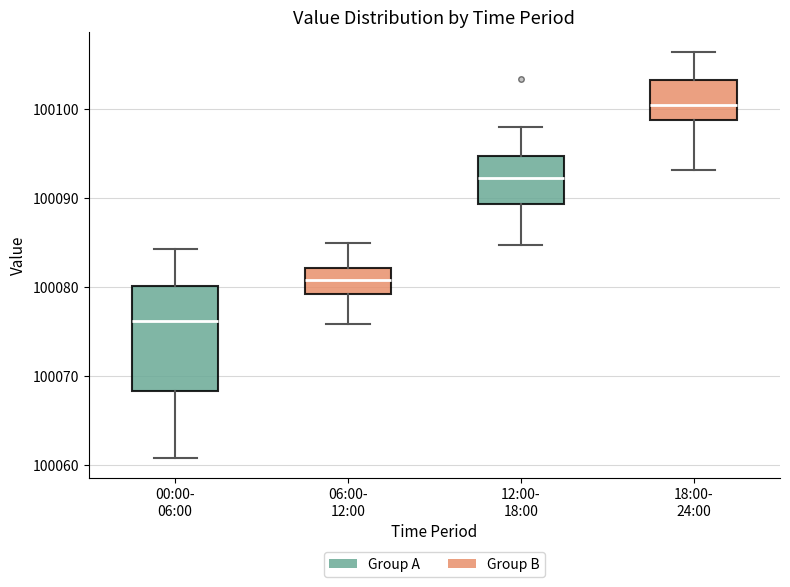

Comparing the boxes themselves (not the whiskers), which one is the tallest?

00:00- 06:00